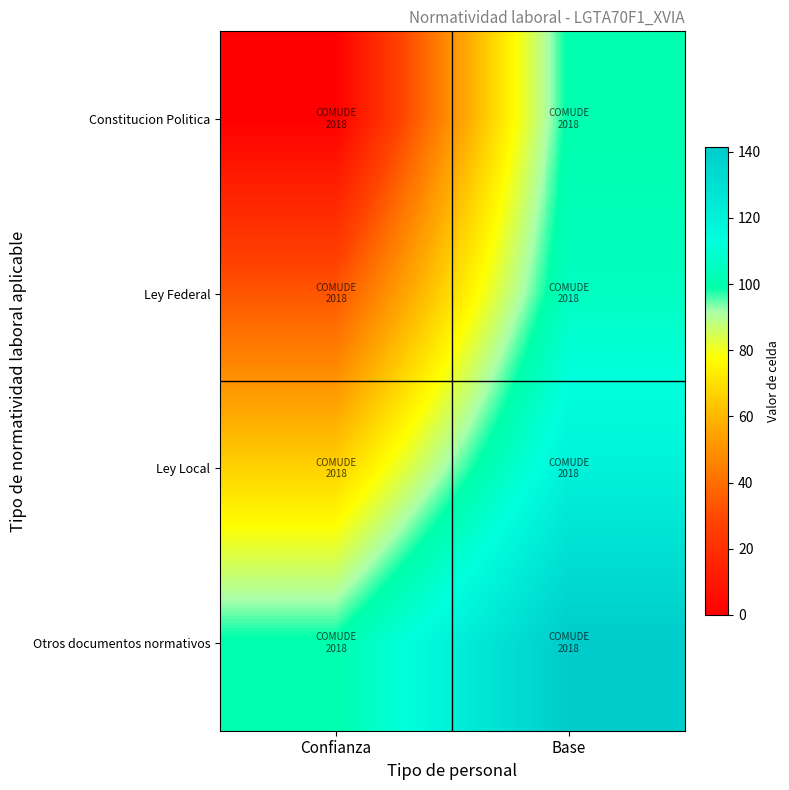

What is the total value across all series at Confianza?

200.0